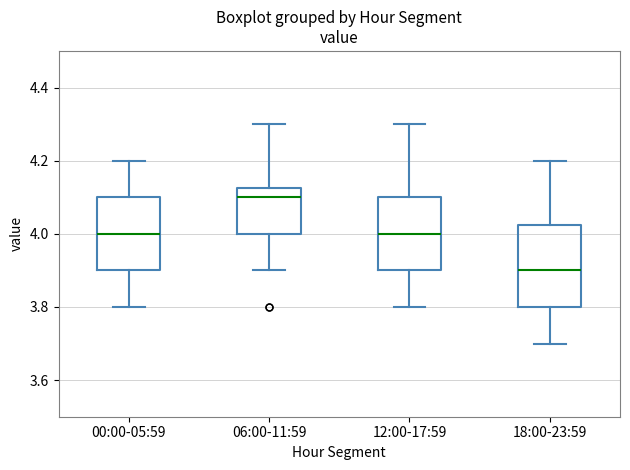

Where is the upper edge of the box for 06:00-11:59 on the y-axis? The values are not printed on the chart, so give them approximately, as read against the axis.

4.12